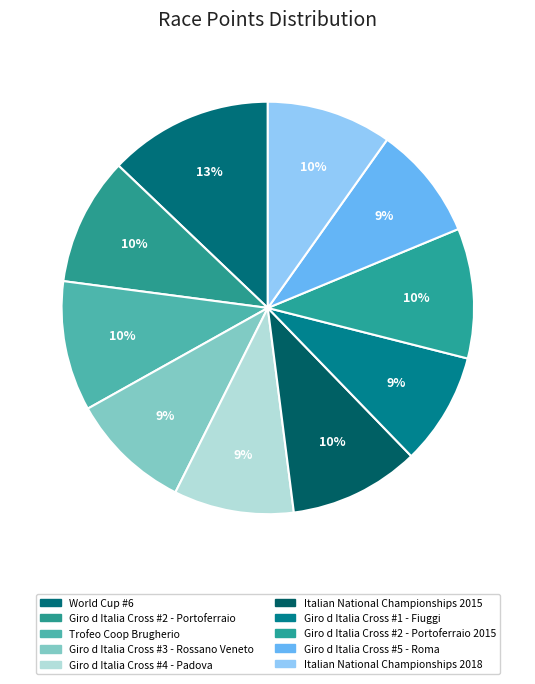

To the nearest percent, what is the difference between the largest and smallest slice percentages?

4%